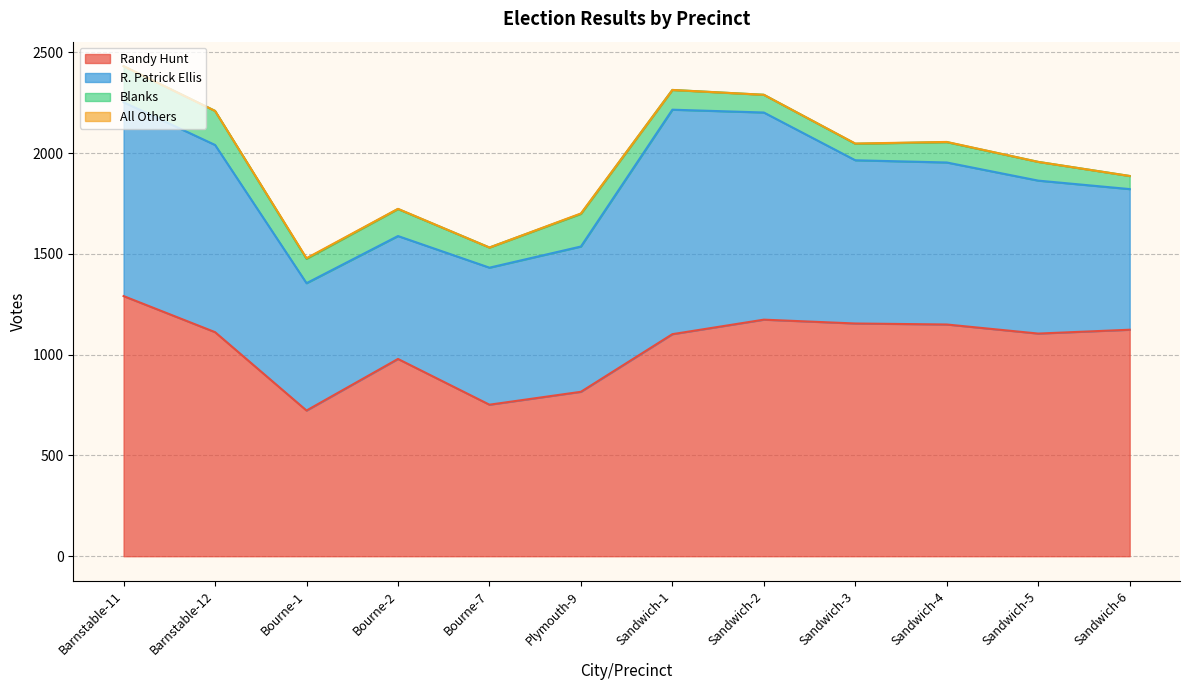

True or false: Blanks and Randy Hunt cross at least once.

False